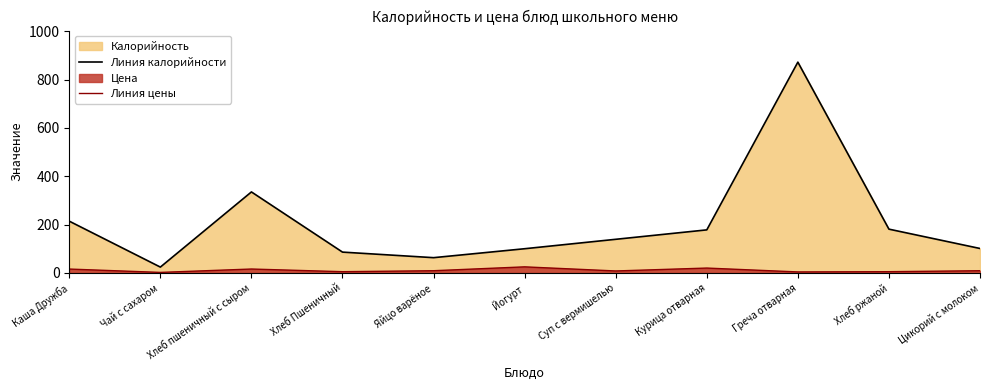

True or false: Линия цены has a value of 2.0 at Чай с сахаром.

True